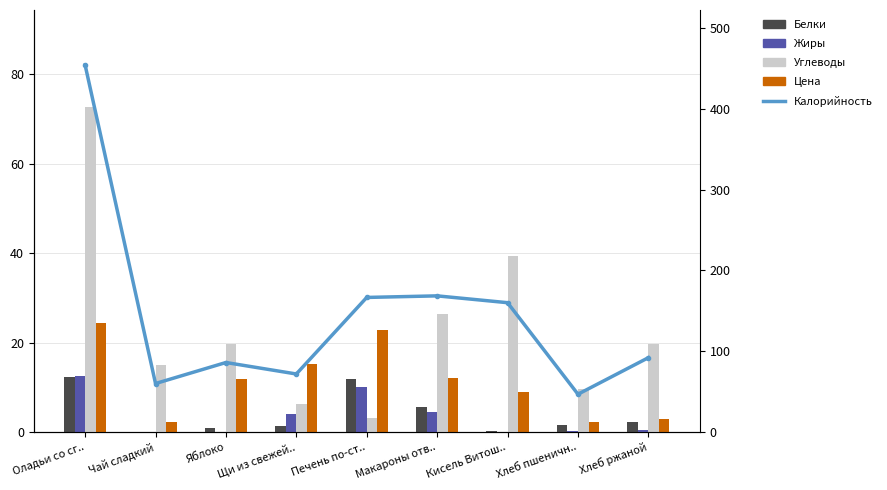

What is the maximum value for Жиры?

12.5